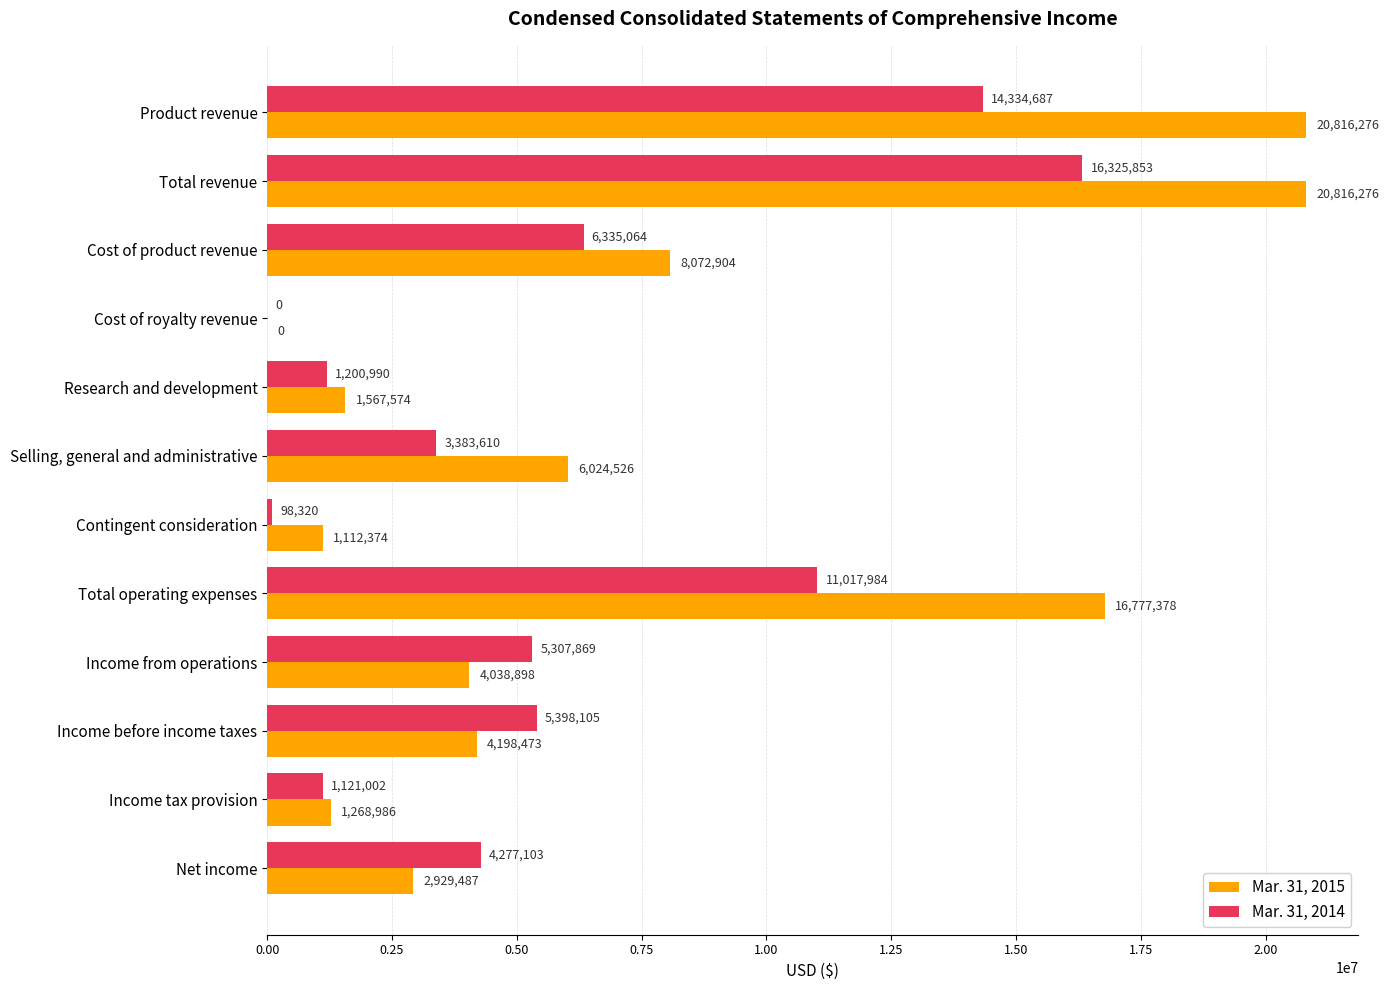

Where is Mar. 31, 2014 nearest to the value 8162926?

Cost of product revenue